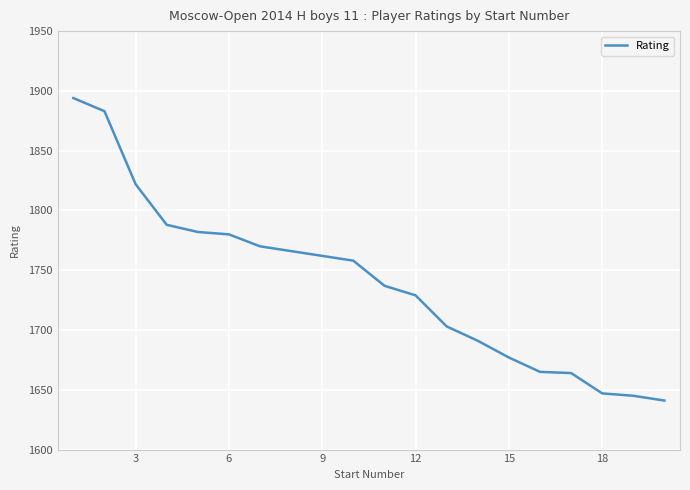

How many lines are shown in the chart?

1